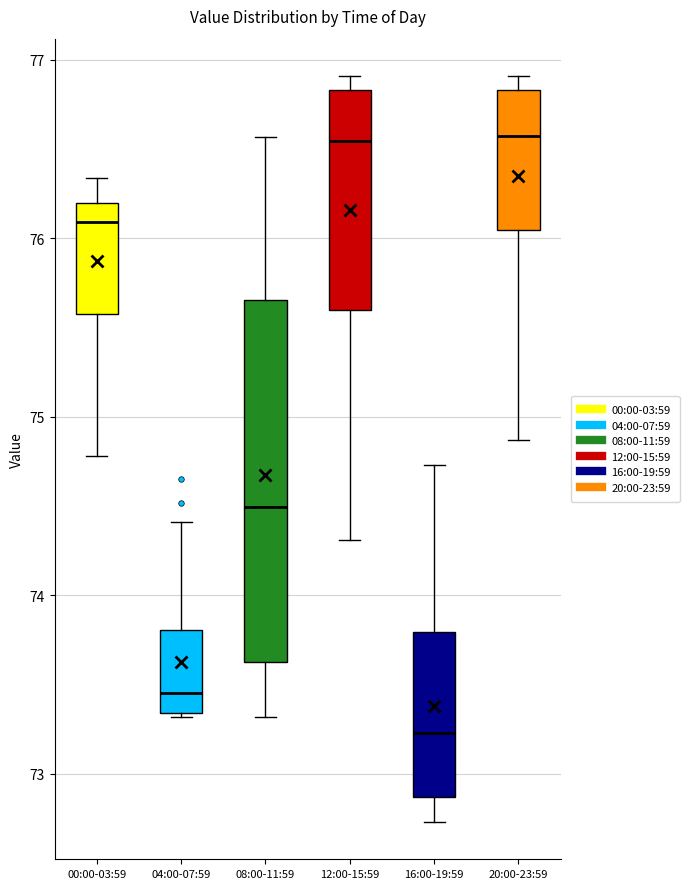

Reading left to right, read every box against the y-axis: the position of its median line, the range the box covers, and the ends of its whiskers. The values are not printed on the chart, so give them approximately, as read against the axis.

00:00-03:59: median 76.1, box 75.6 to 76.2, whiskers 74.8 to 76.3
04:00-07:59: median 73.5, box 73.3 to 73.8, whiskers 73.3 to 74.4
08:00-11:59: median 74.5, box 73.6 to 75.7, whiskers 73.3 to 76.6
12:00-15:59: median 76.5, box 75.6 to 76.8, whiskers 74.3 to 76.9
16:00-19:59: median 73.2, box 72.9 to 73.8, whiskers 72.7 to 74.7
20:00-23:59: median 76.6, box 76.0 to 76.8, whiskers 74.9 to 76.9